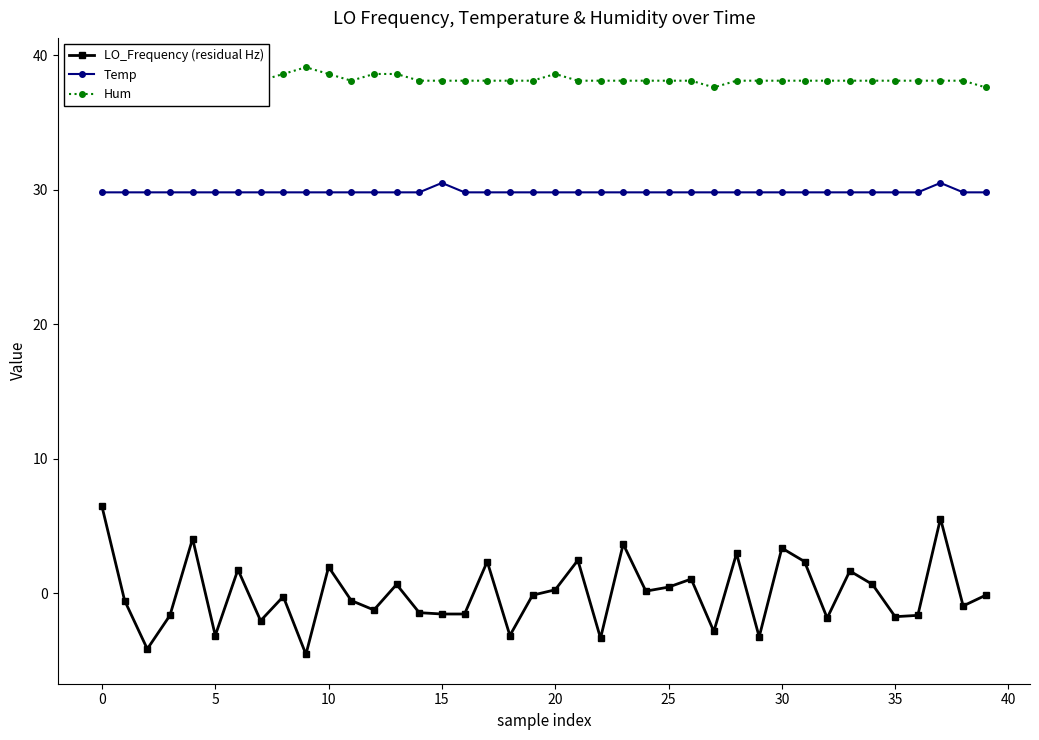

What is the value of the Hum point at the 3rd from the left?

38.1